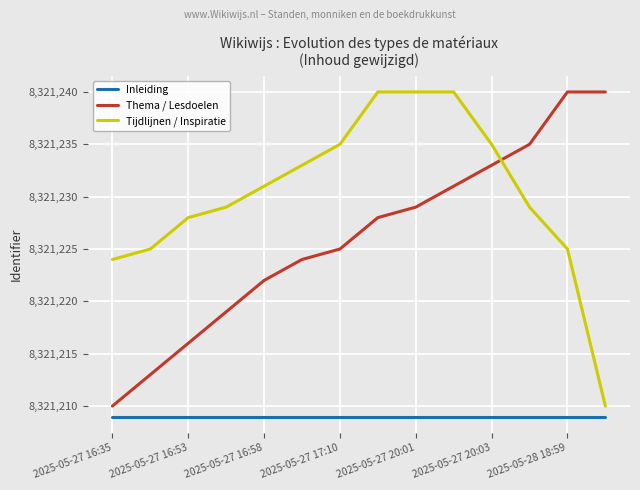

What is the maximum value for Tijdlijnen / Inspiratie?

8321240